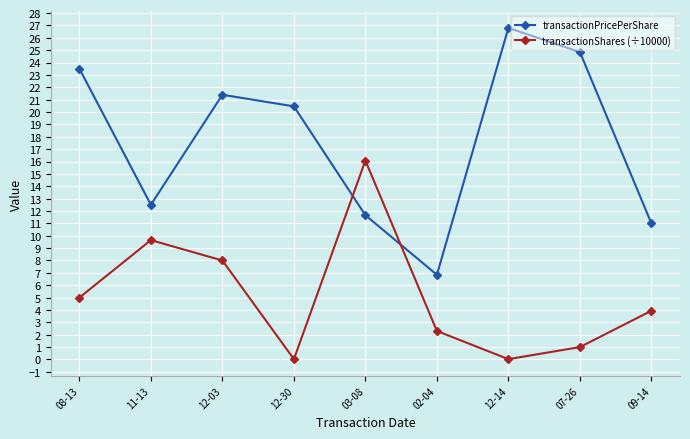

List the series in order of their overall mean, highest first.

transactionPricePerShare, transactionShares (÷10000)